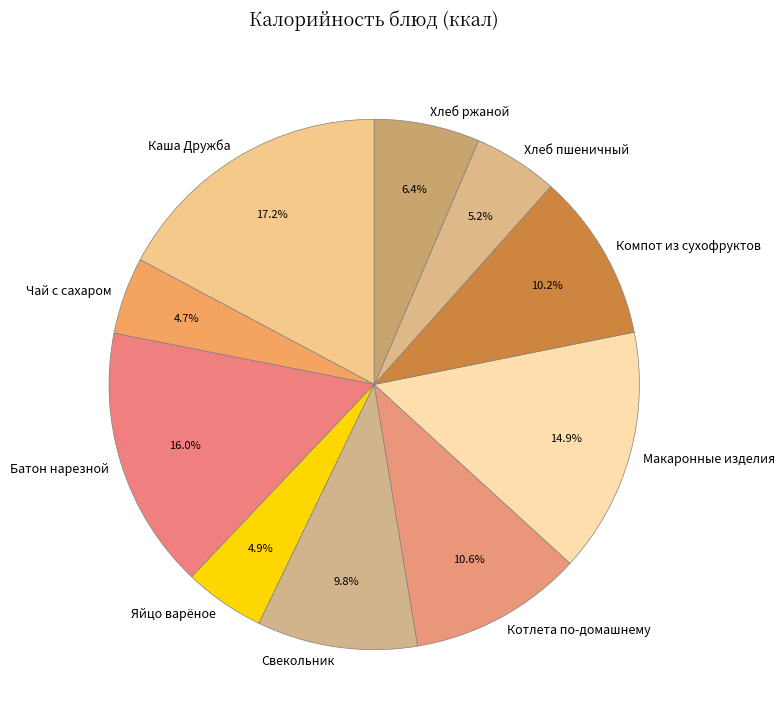

Do Чай с сахаром and Хлеб пшеничный together represent more than half of the pie?

No